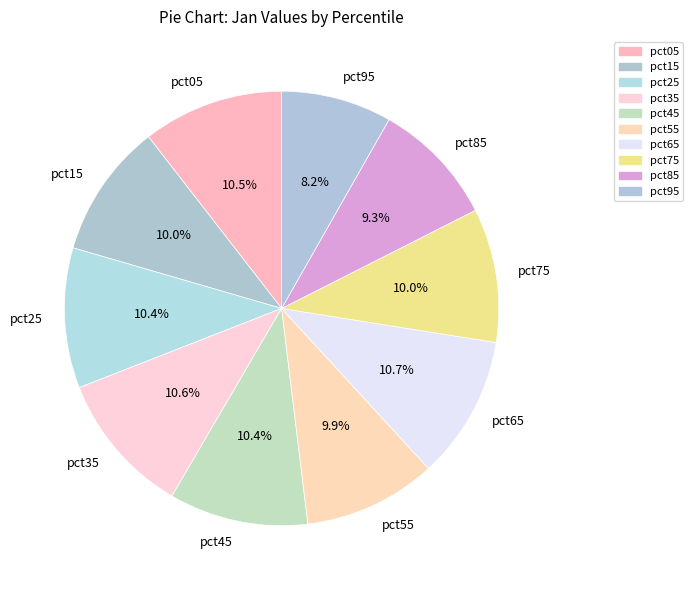

What portion of the pie excludes pct55?

90.1%